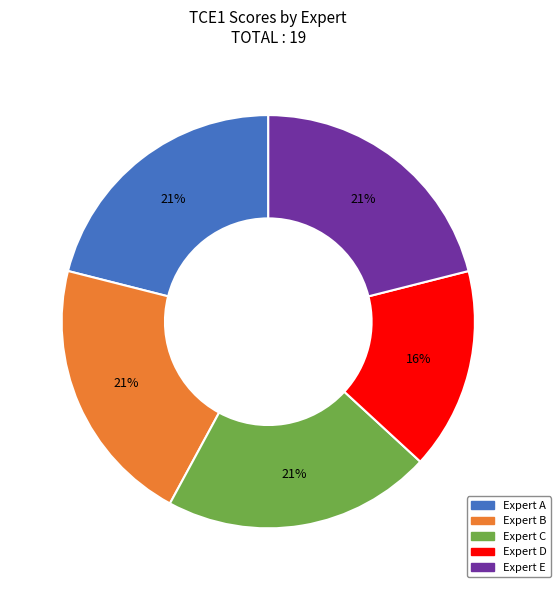

What percentage is the Expert B slice, to the nearest percent?

21%